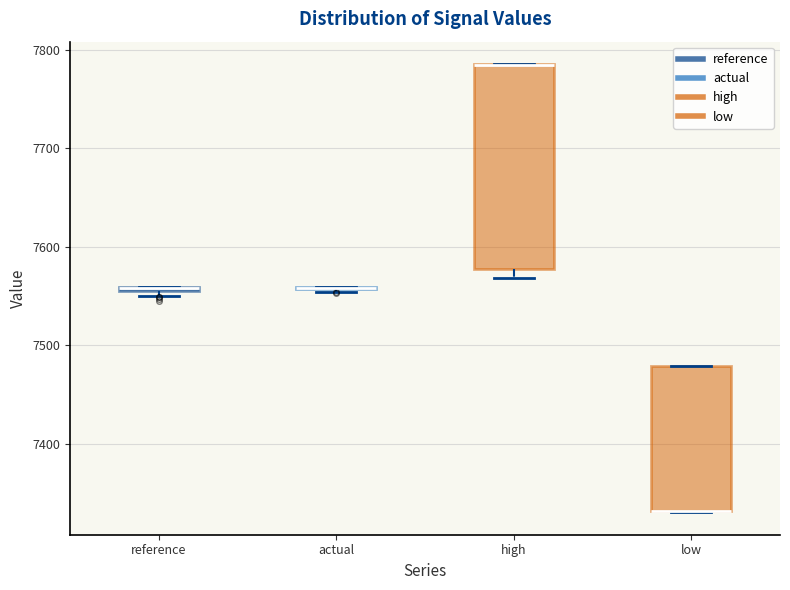

Where is the upper edge of the box for low on the y-axis? The values are not printed on the chart, so give them approximately, as read against the axis.

7480